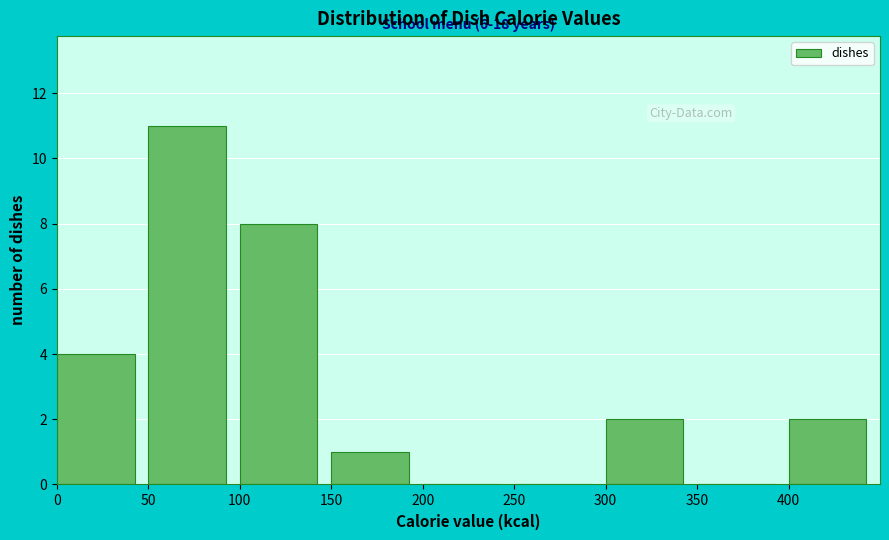

Which range on the x-axis has the tallest bar?

50 to 100